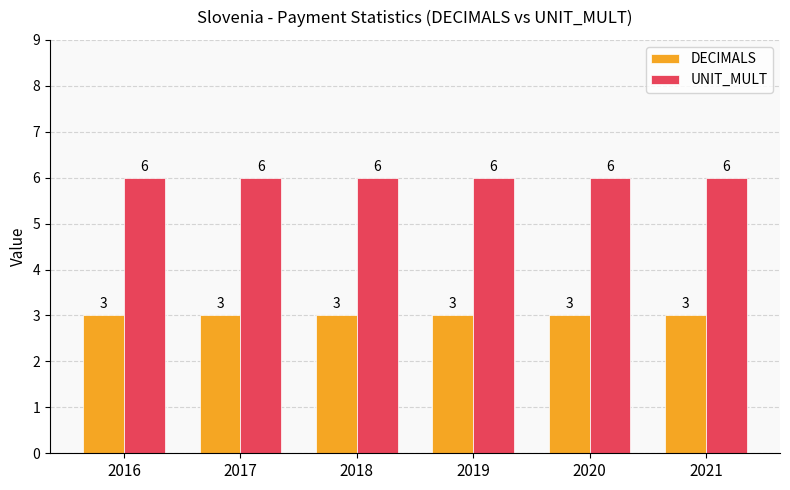

Reading right to left, transcribe all the data shown in this chart.

DECIMALS: 3	3	3	3	3	3
UNIT_MULT: 6	6	6	6	6	6